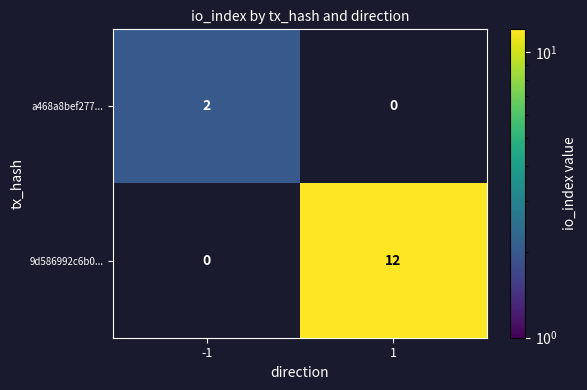

At how many categories does at least one series exceed 8?

1